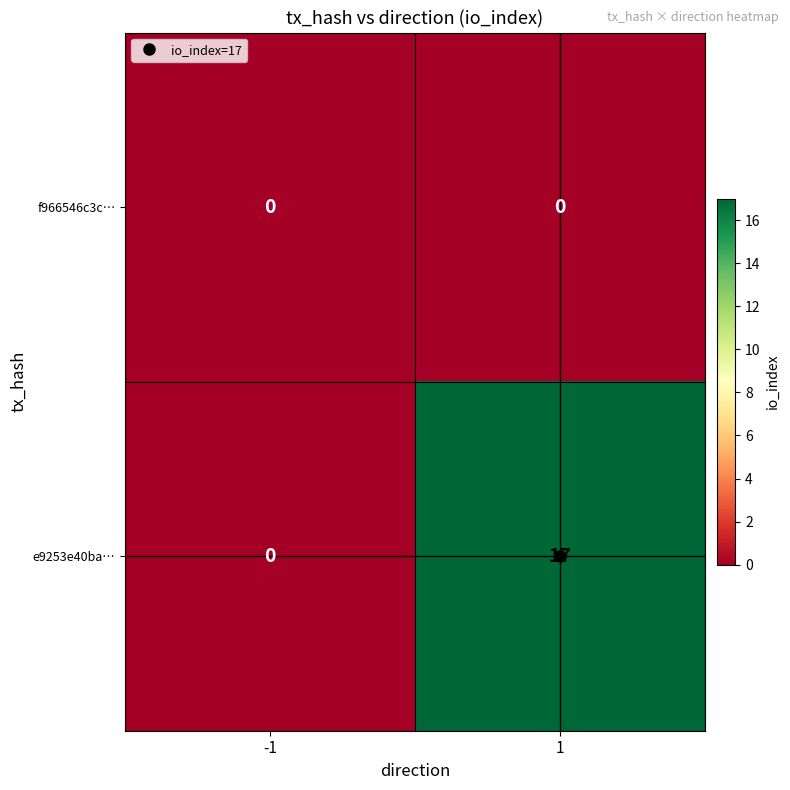

How many data points does each series have?

2